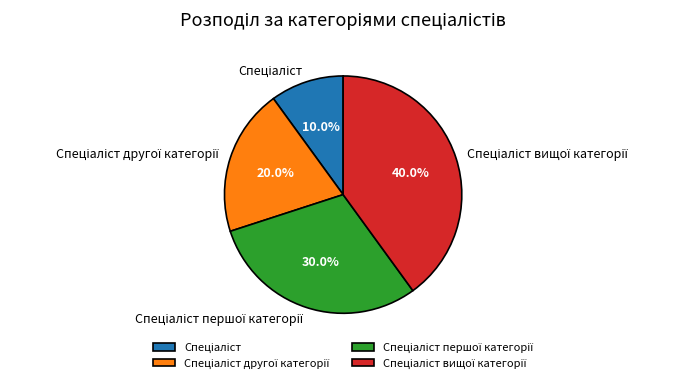

Count the number of slices in the pie.

4